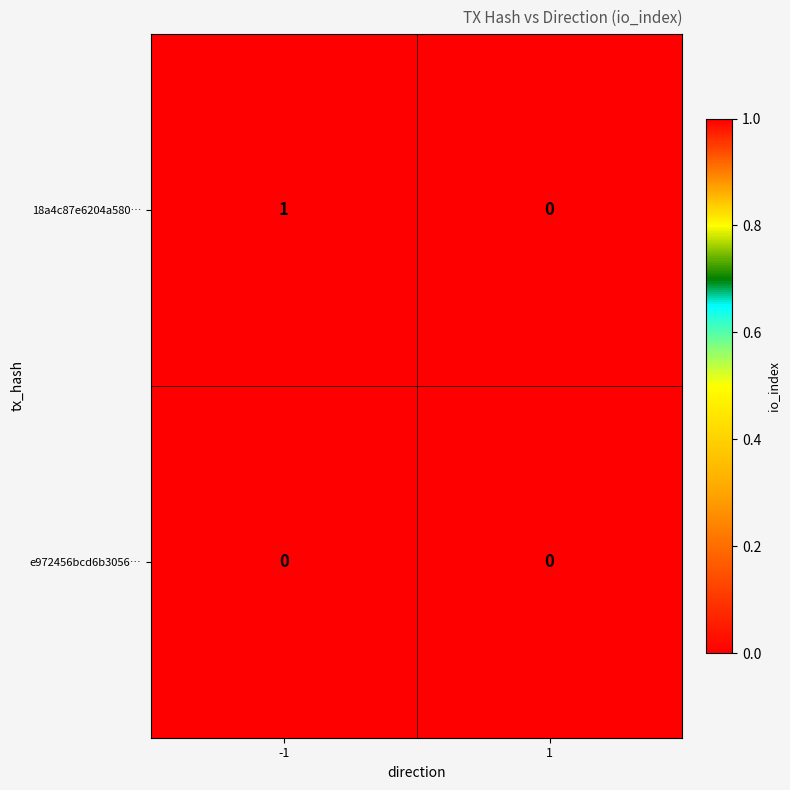

Reading left to right, list all the values displayed in this chart.

18a4c87e6204a580…: -1=1	1=0
e972456bcd6b3056…: -1=0	1=0